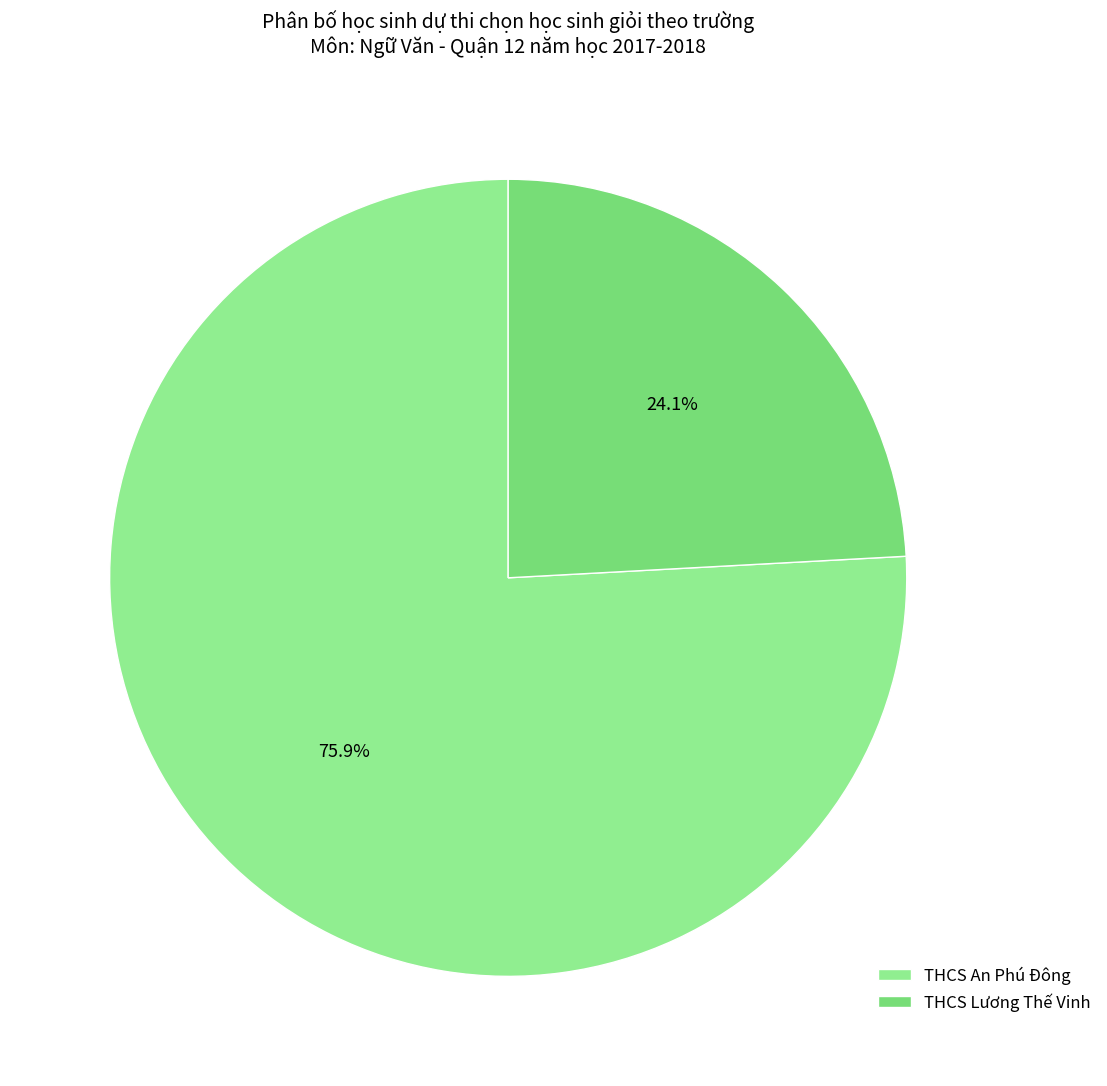

Is THCS Lương Thế Vinh the majority of the pie?

No